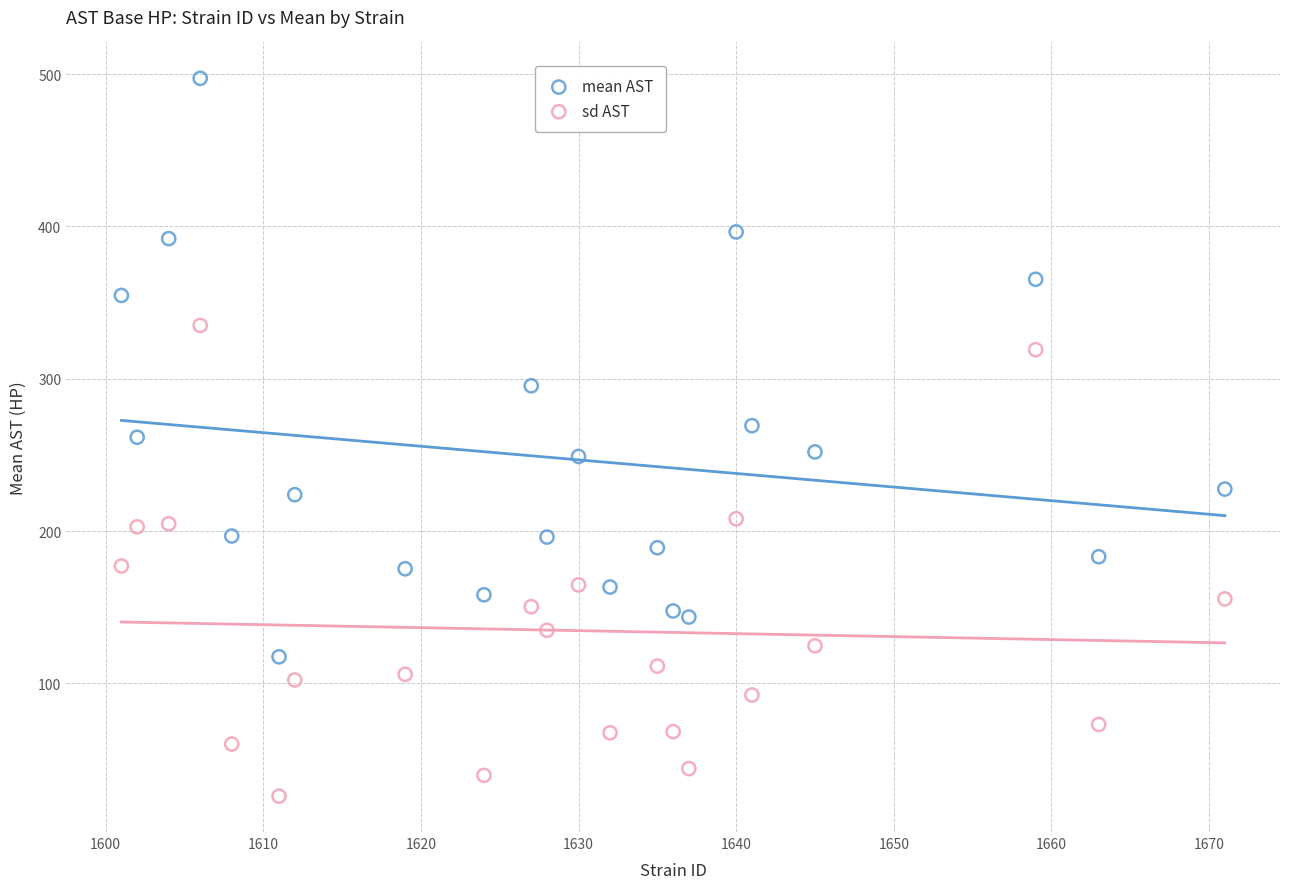

Which series has the widest spread of Y values?

mean AST